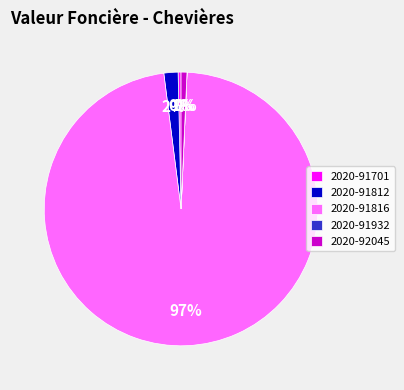

What is the largest slice in the pie chart?

2020-91816